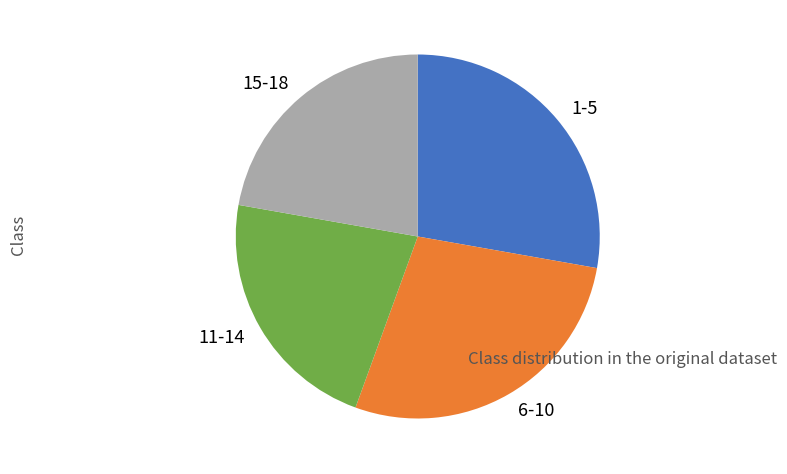

How many segments does this pie chart have?

4